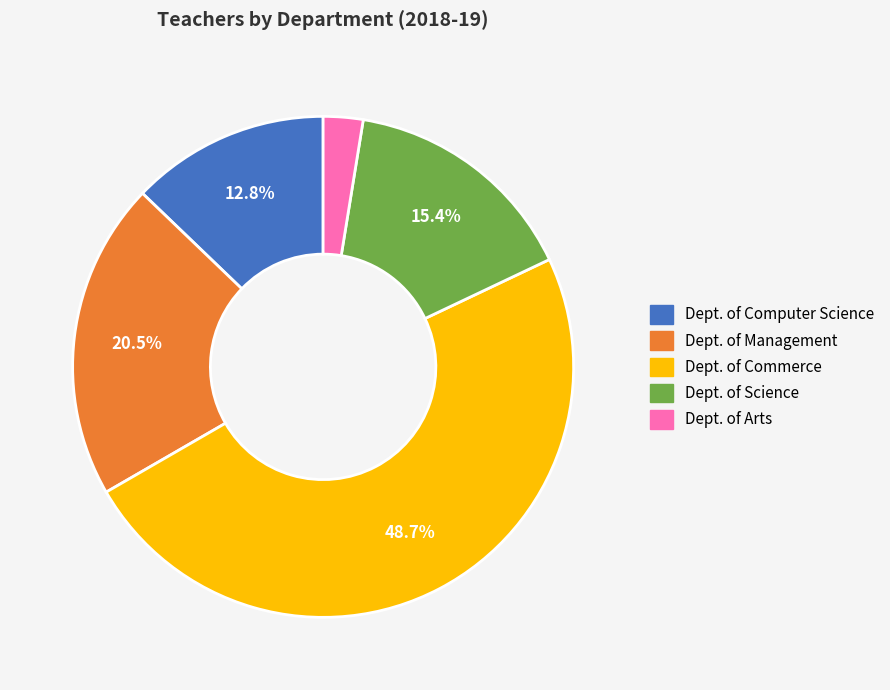

Is there a majority slice in this chart?

No